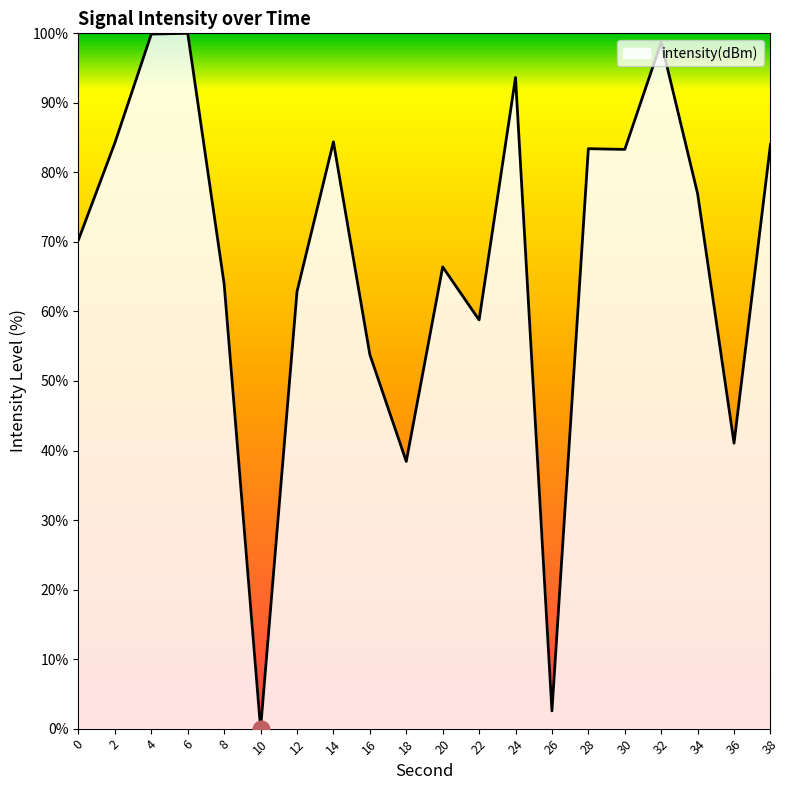

At which category does the data reach its first local valley?

10